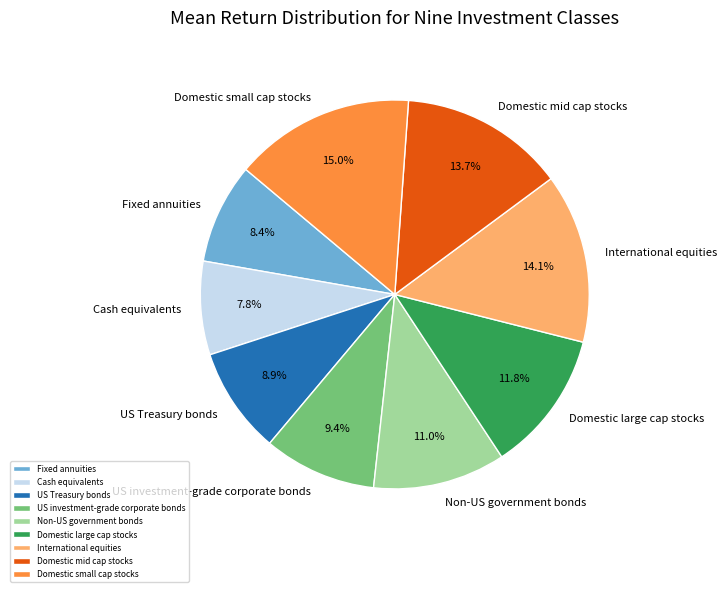

Is the sum of US Treasury bonds and Domestic small cap stocks greater than half?

No